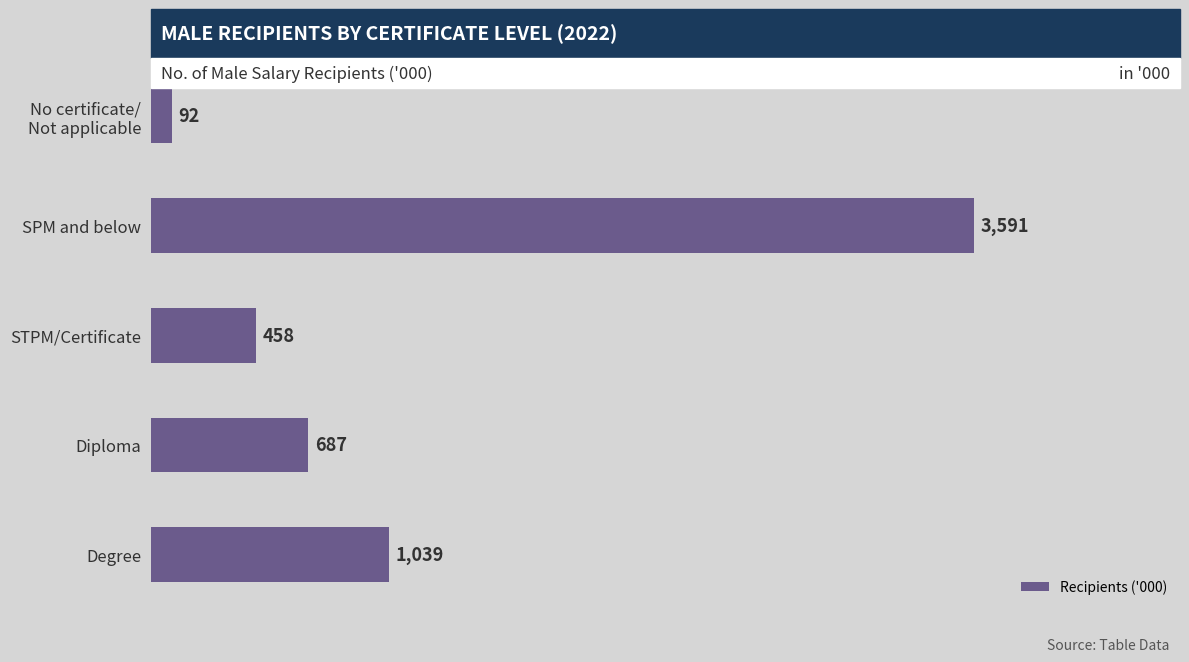

What is the ratio of the value at SPM and below to the value at STPM/Certificate?

7.8